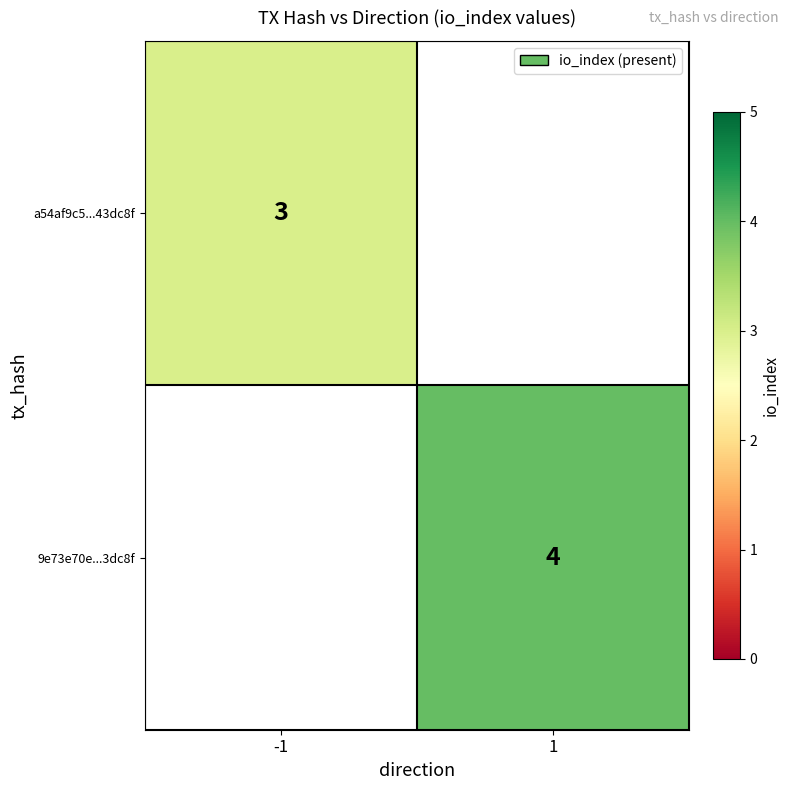

The a54af9c5...43dc8f series shows 3 at -1. True or false?

True